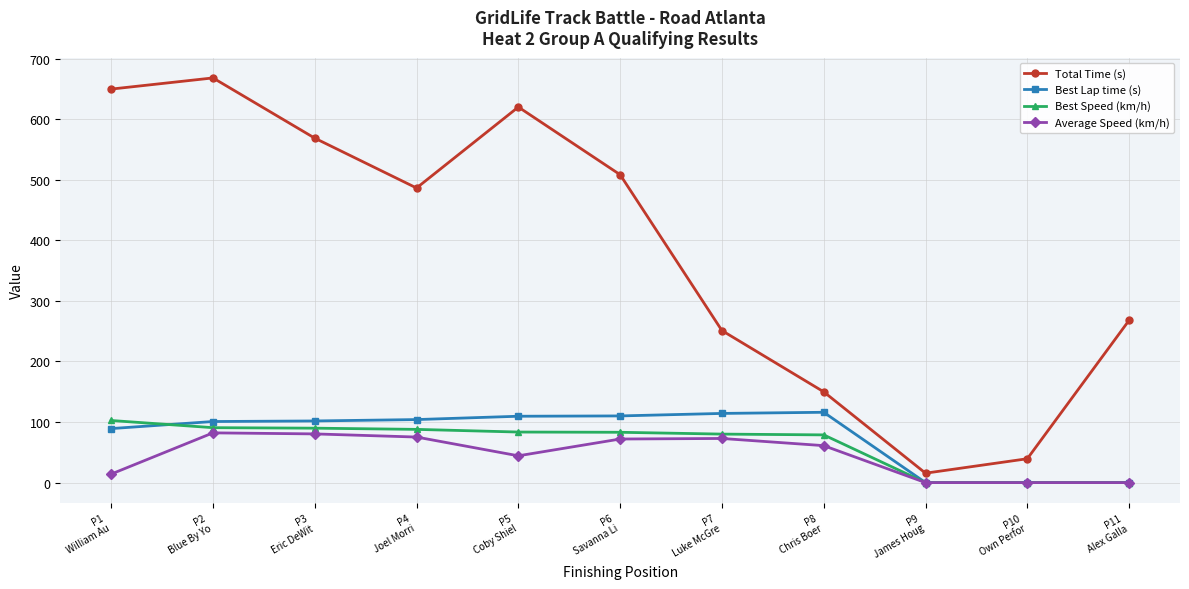

True or false: Total Time (s) has more than 1 interior local peaks.

True